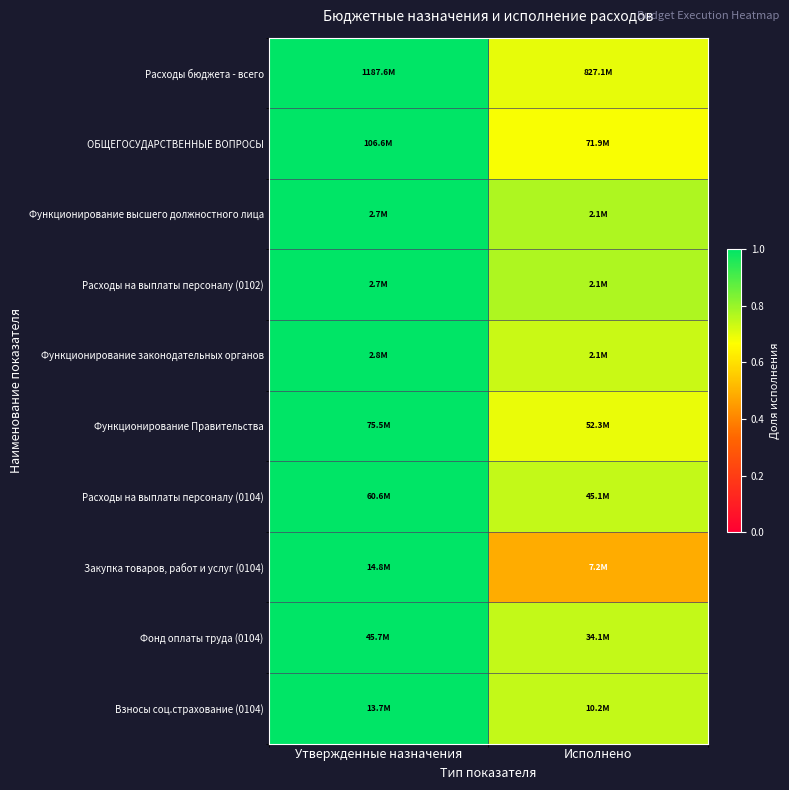

Which has a higher value, Утвержденные назначения or Исполнено?

Утвержденные назначения